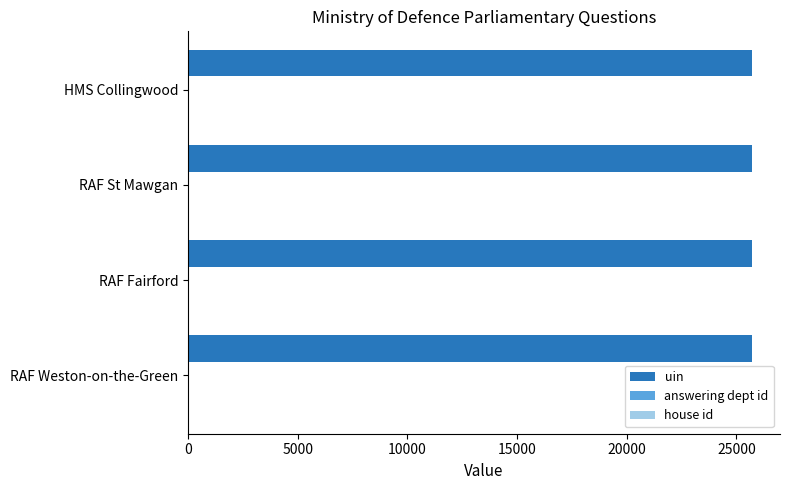

True or false: uin has a value of 25693 at RAF Fairford.

True